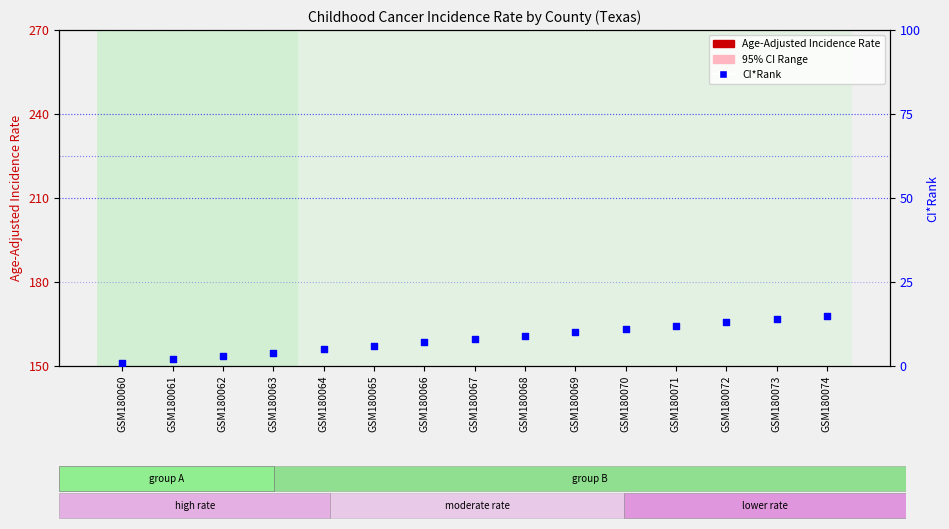

What is the total value across all series at GSM180073?

36.5